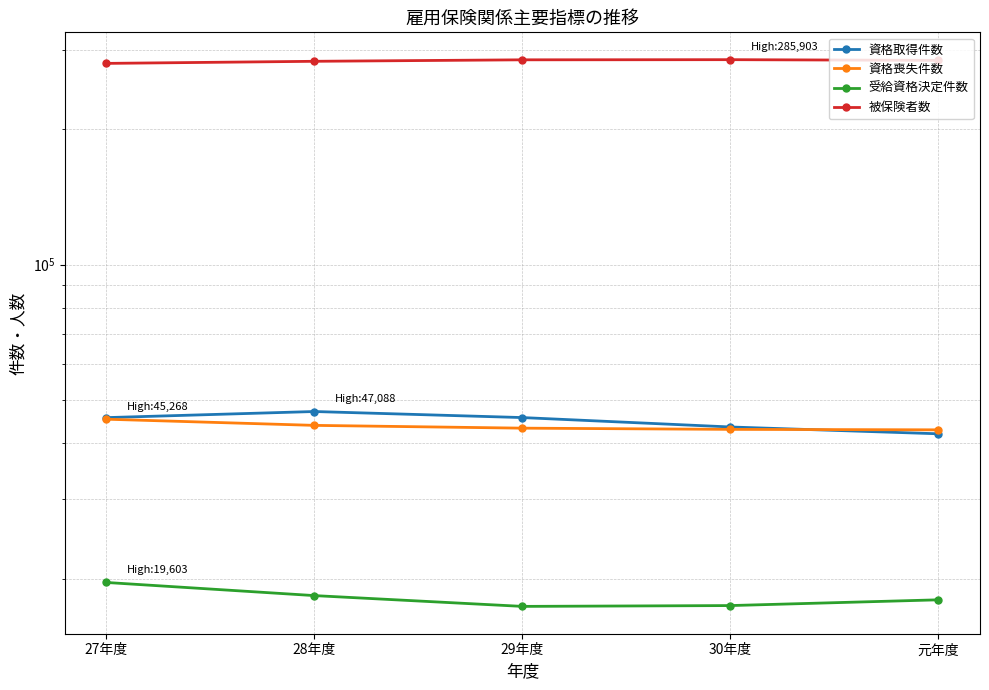

What is the maximum value for 被保険者数?

285903